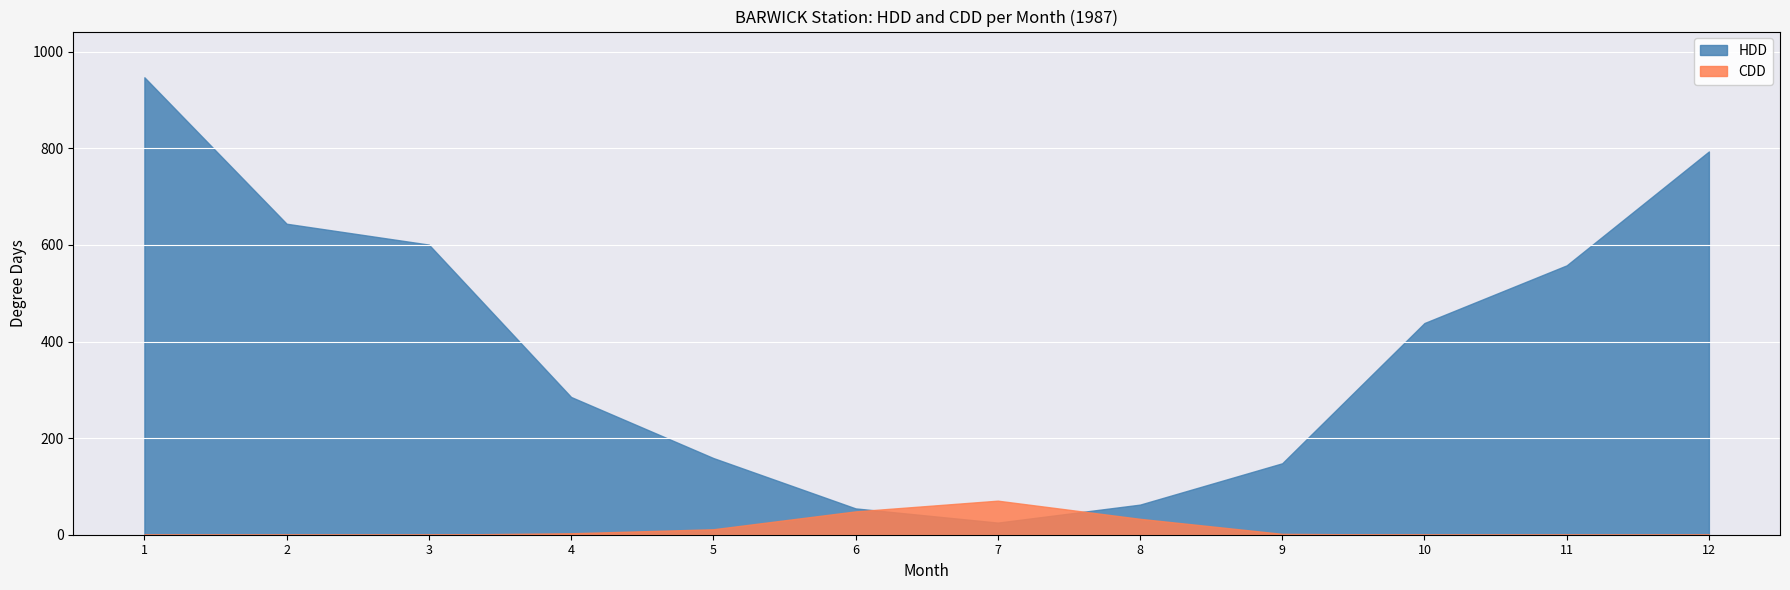

Reading left to right, list all the values displayed in this chart.

HDD: 947.1	643.9	600.7	285.2	158.8	54.5	25.1	62.3	147.9	438.3	557.7	793.5
CDD: 0.0	0.0	0.0	3.0	11.3	48.3	70.5	32.9	1.8	0.0	0.0	0.0